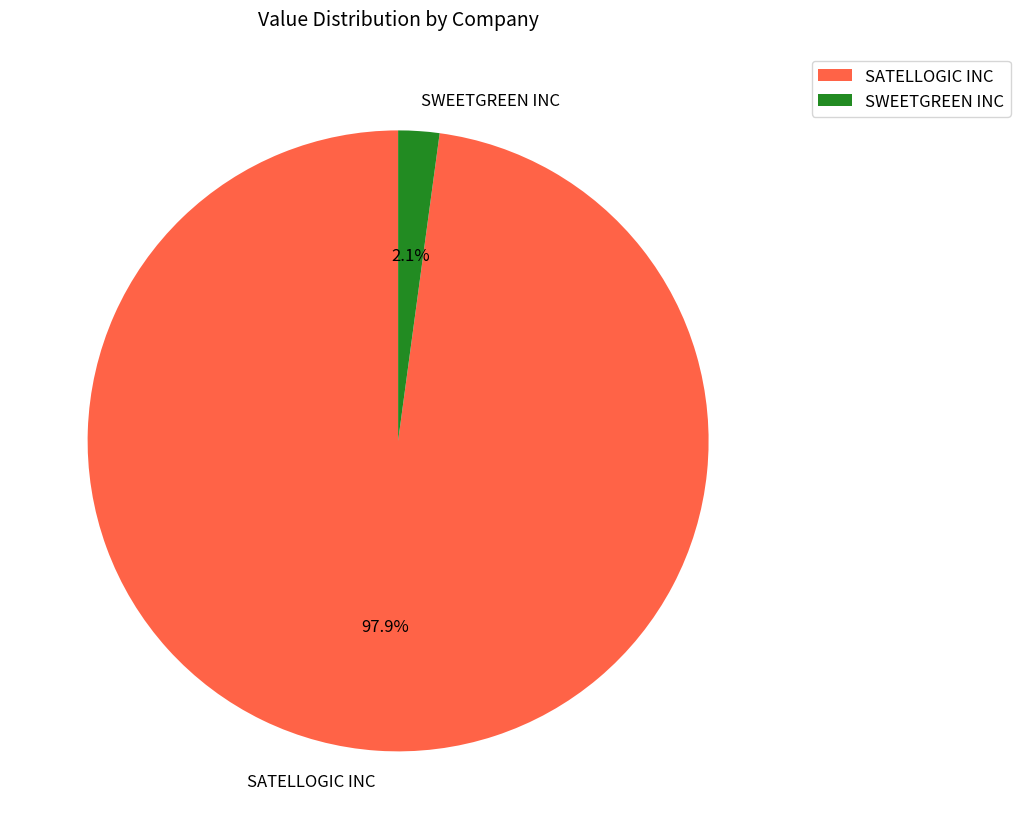

Is the sum of SWEETGREEN INC and SATELLOGIC INC greater than half?

Yes